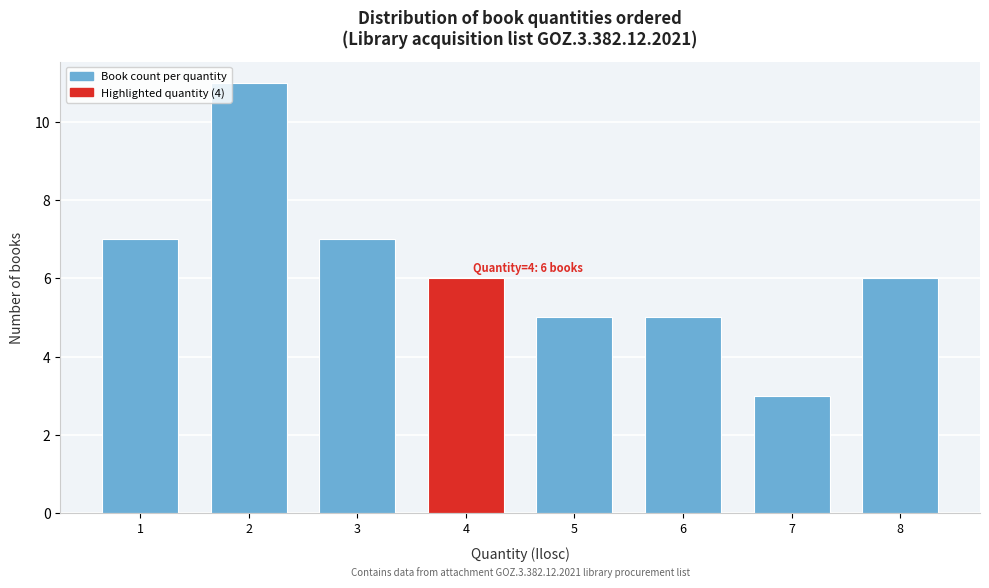

Reading right to left, what are all the values shown in this chart?

6	3	5	5	6	7	11	7